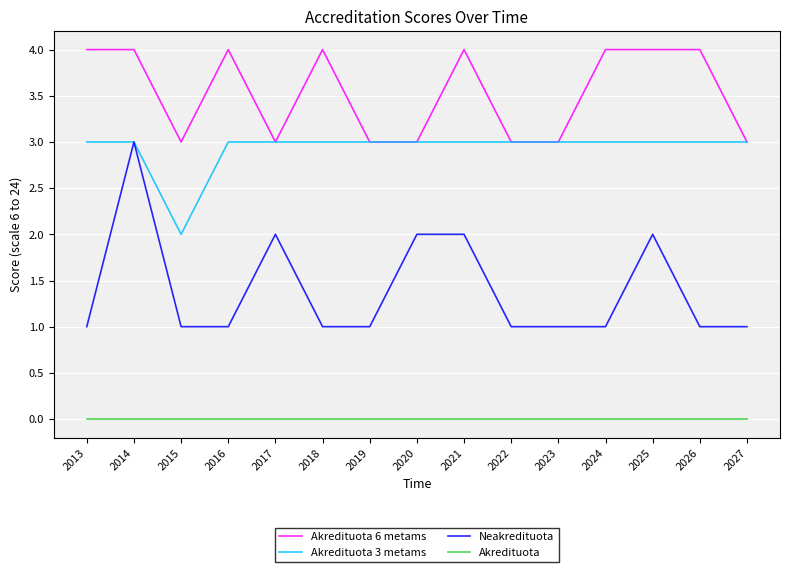

What are all the series names shown in the legend?

Akredituota 6 metams, Akredituota 3 metams, Neakredituota, Akredituota